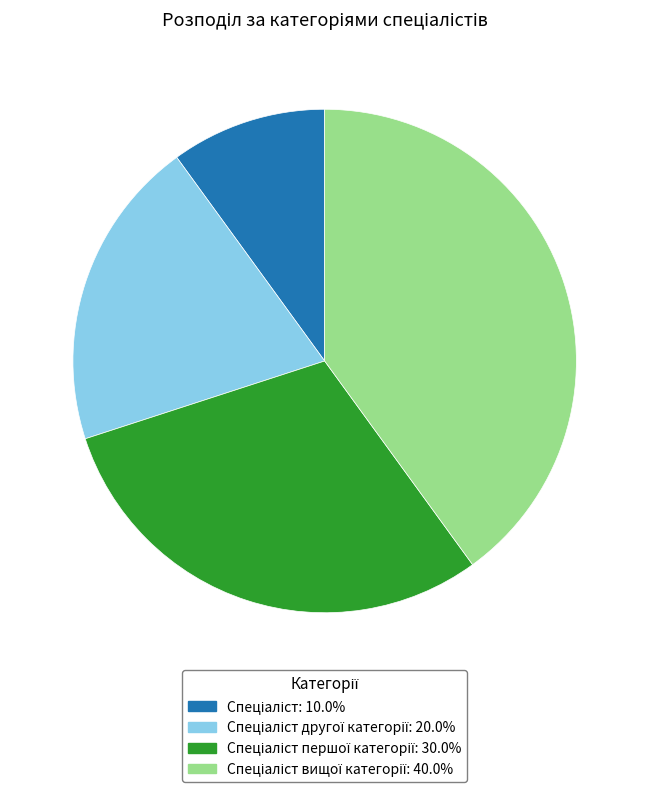

Is there a majority slice in this chart?

No